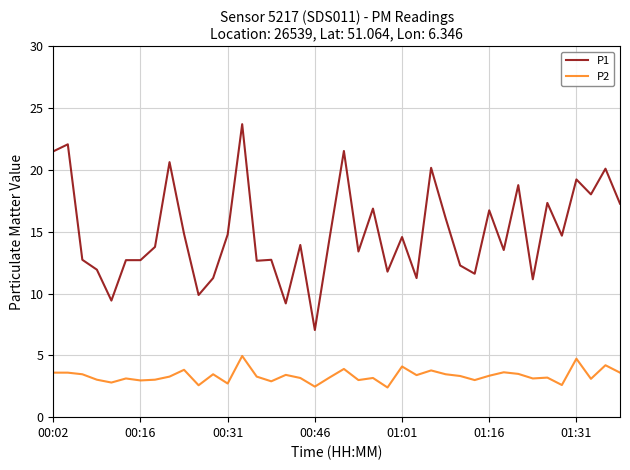

Rank the series by their average value, from highest to lowest.

P1, P2